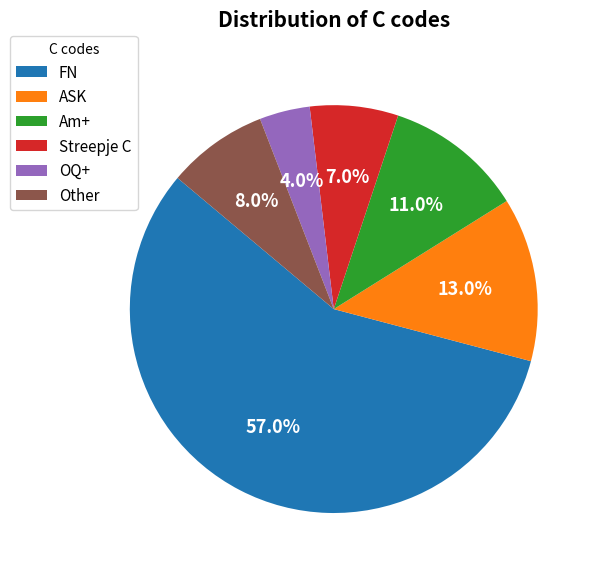

The Other slice represents 8% of the pie. True or false?

True